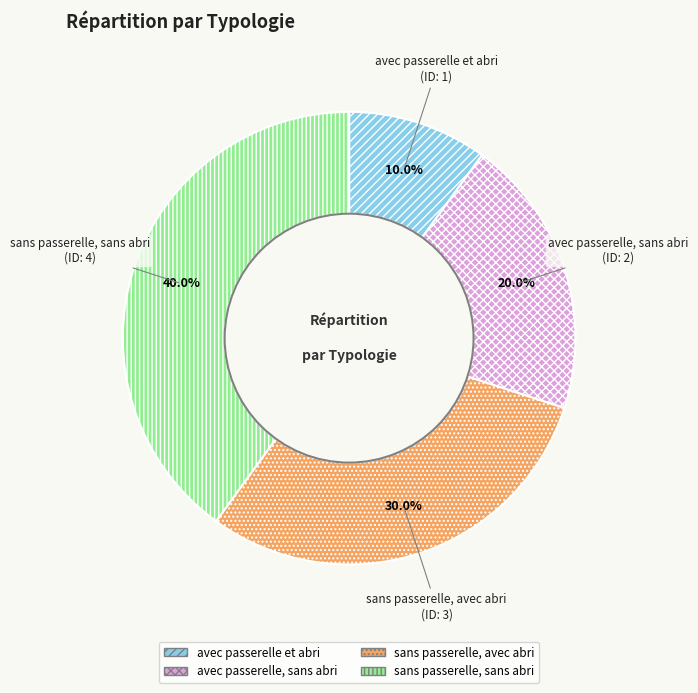

Is it true that avec passerelle et abri is 10% of the pie?

True